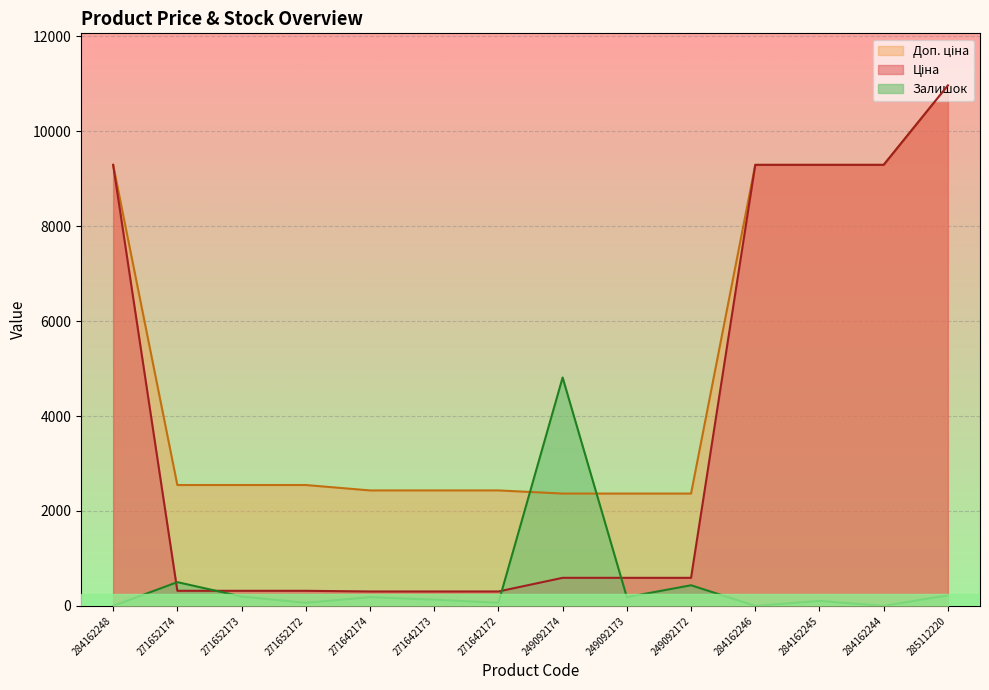

Which has a higher value, 284162244 or 249092174?

284162244